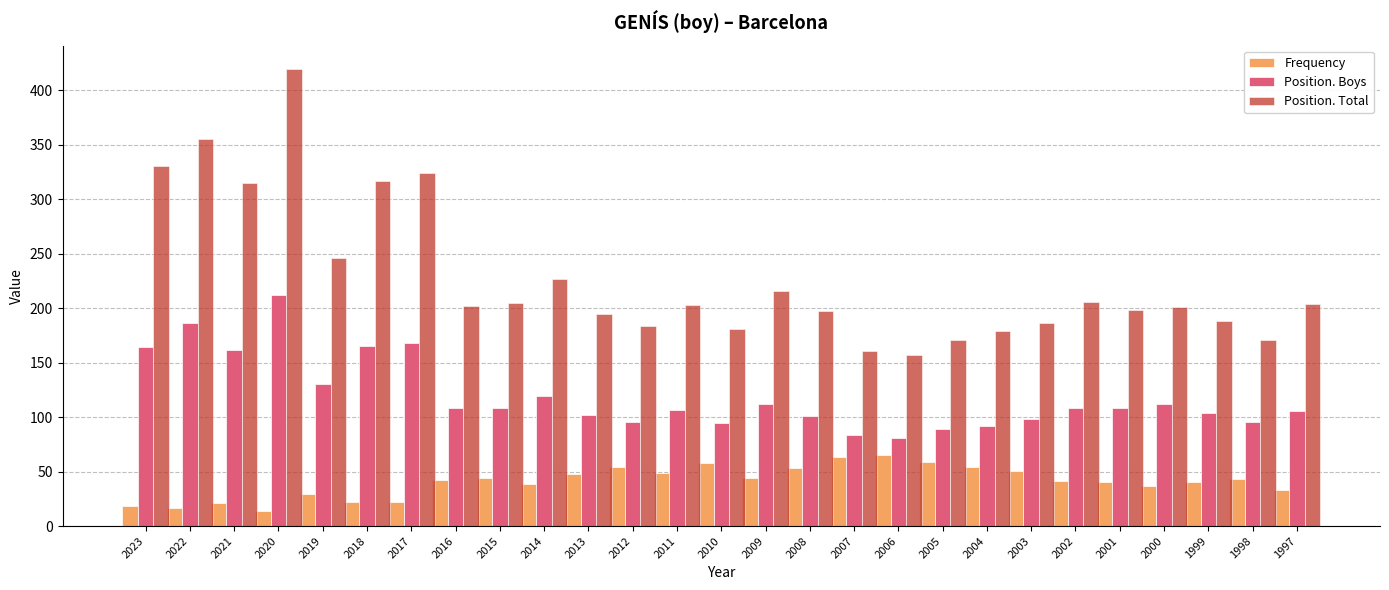

Are the bars horizontal?

No